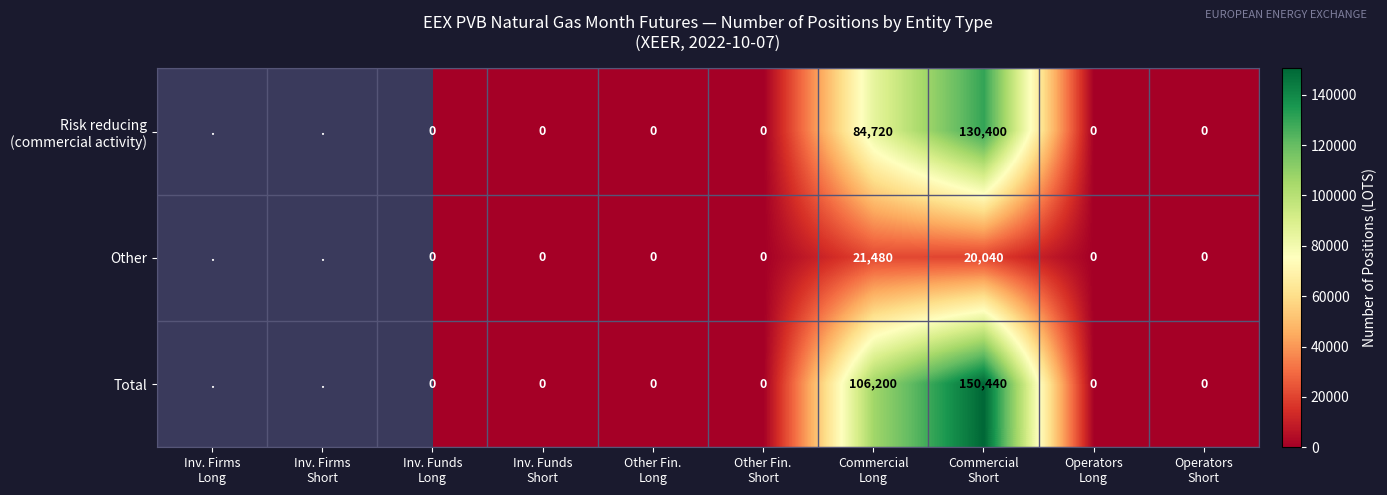

Between Other Fin.
Short and Inv. Funds
Short, which is larger?

Other Fin.
Short